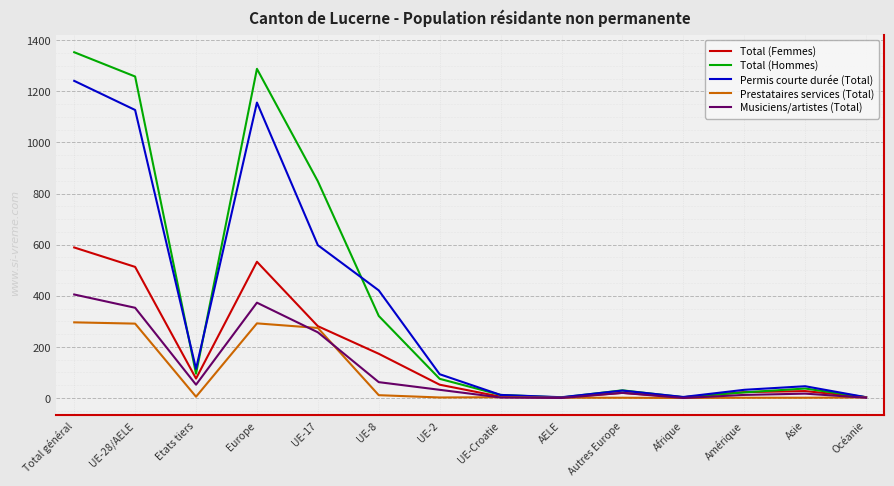

At which label is Permis courte durée (Total) closest to 622?

UE-17